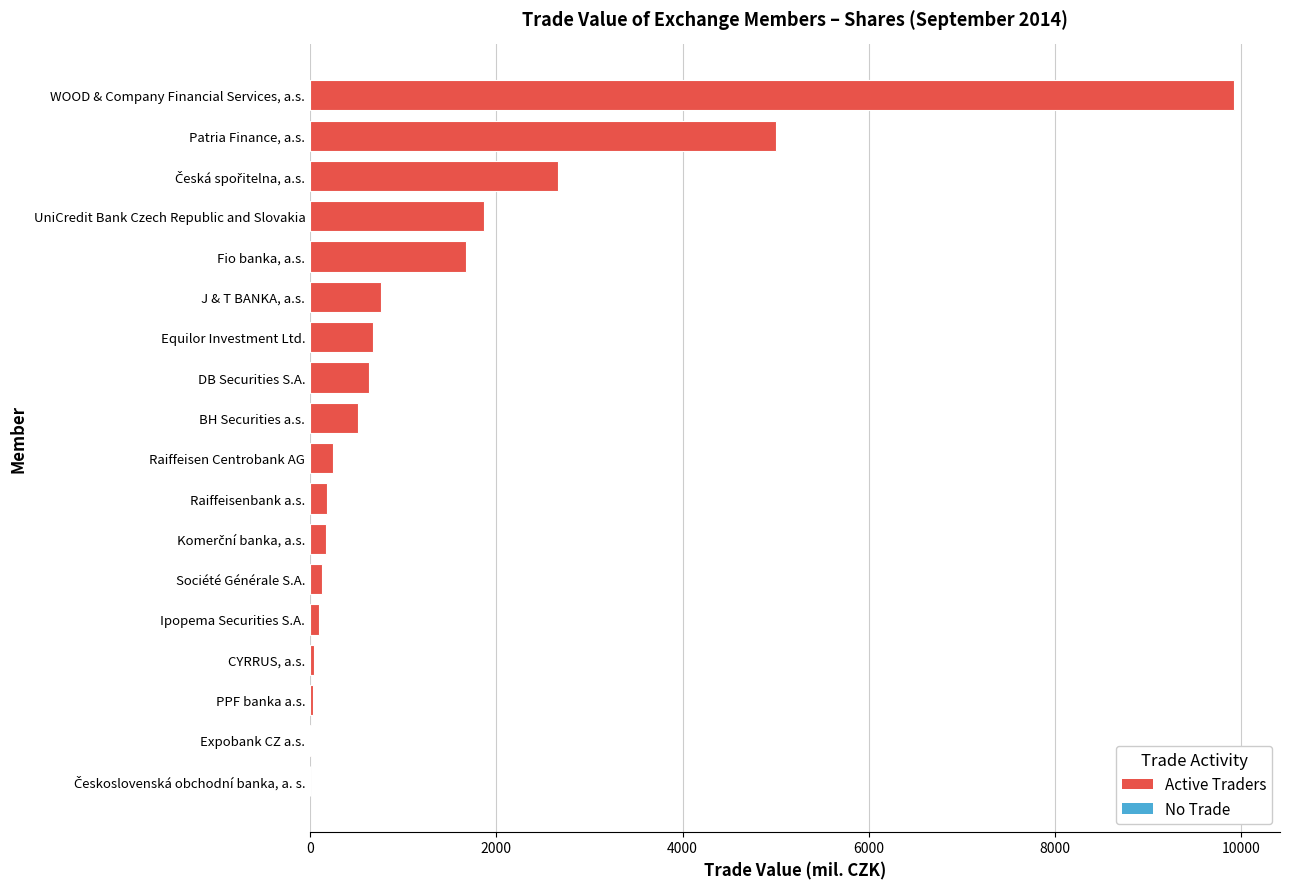

What position from the left is CYRRUS, a.s.?

15